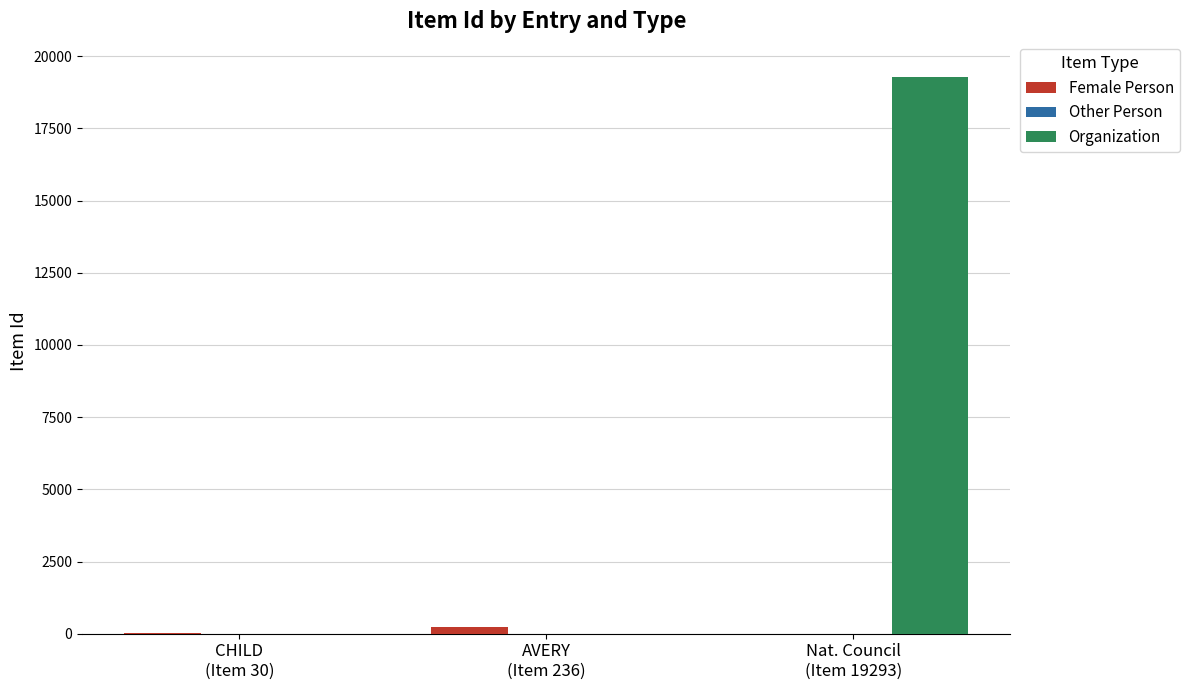

Which series has the largest total across all categories?

Organization